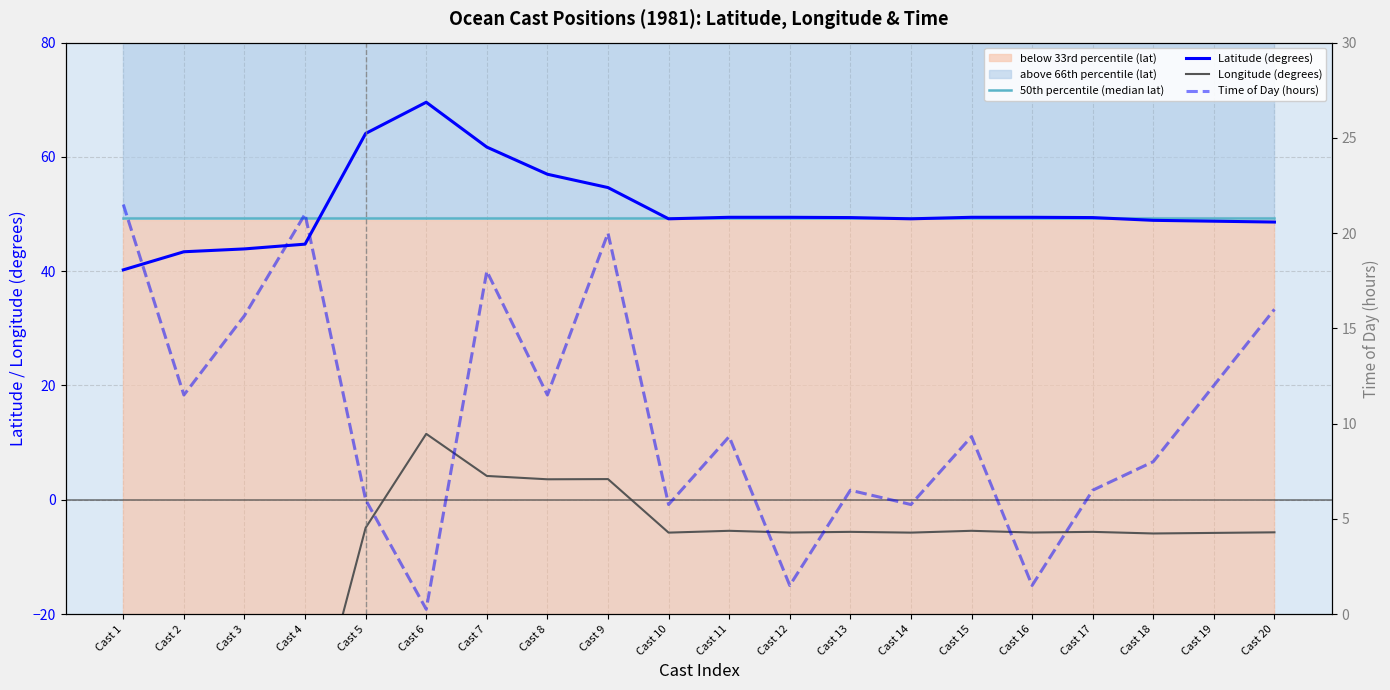

Where is the first local maximum for Longitude (degrees)?

Cast 6